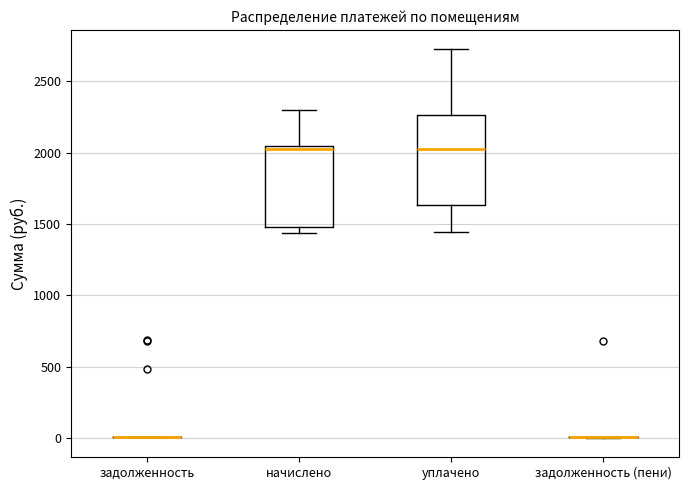

Reading left to right, transcribe this box plot: for each box, give where its median line is, the range the box spans, and where its two whiskers end, as read against the y-axis. The values are not printed on the chart, so give them approximately, as read against the axis.

задолженность: box collapsed to a line at 0, whiskers 0 to 0
начислено: median 2000, box 1500 to 2050, whiskers 1450 to 2300
уплачено: median 2050, box 1650 to 2250, whiskers 1450 to 2750
задолженность (пени): box collapsed to a line at 0, whiskers 0 to 0